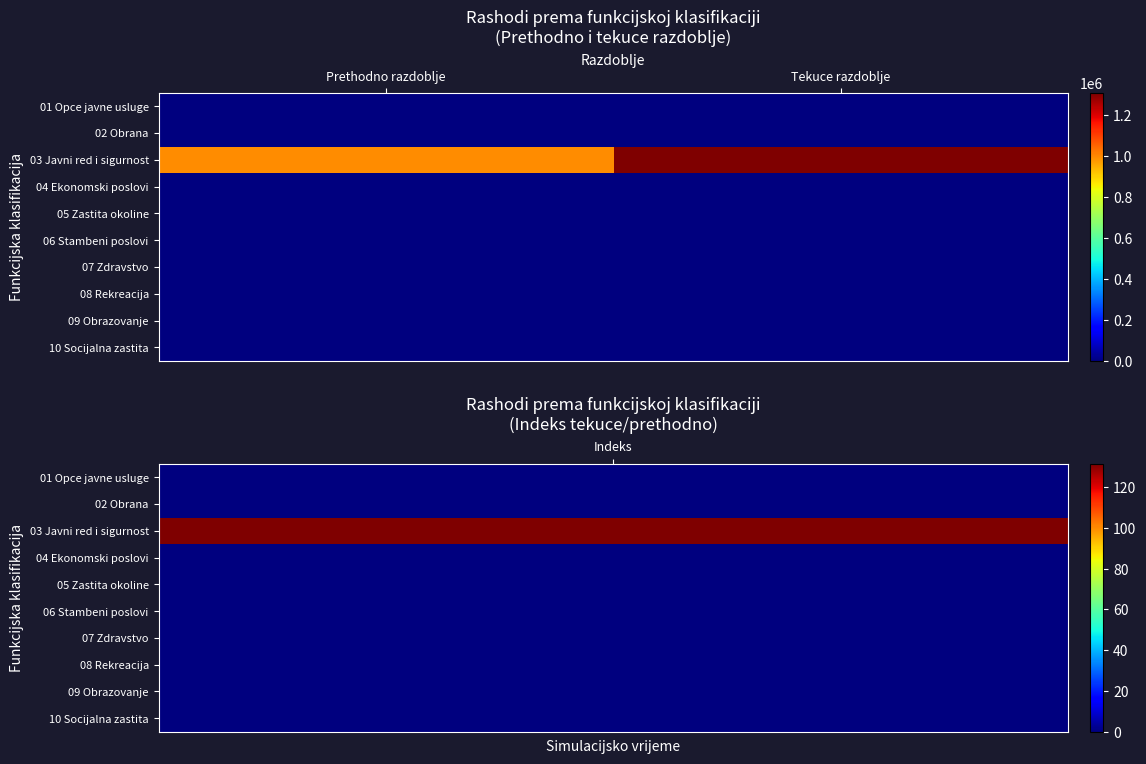

Which series has the largest total across all categories?

03 Javni red i sigurnost